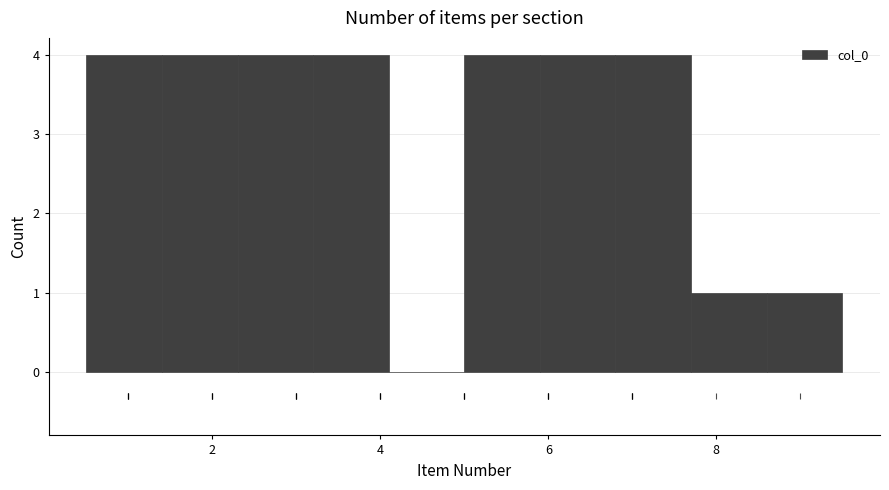

Reading left to right, list every bar in this chart as the range it spans on the x-axis followed by its height. Neither the bar edges nor the heights are printed on the chart, so give them approximately, as read against the axes.

0.5 to 1.4: 4
1.4 to 2.3: 4
2.3 to 3.2: 4
3.2 to 4.1: 4
4.1 to 5.0: 0
5.0 to 5.9: 4
5.9 to 6.8: 4
6.8 to 7.7: 4
7.7 to 8.6: 1
8.6 to 9.5: 1